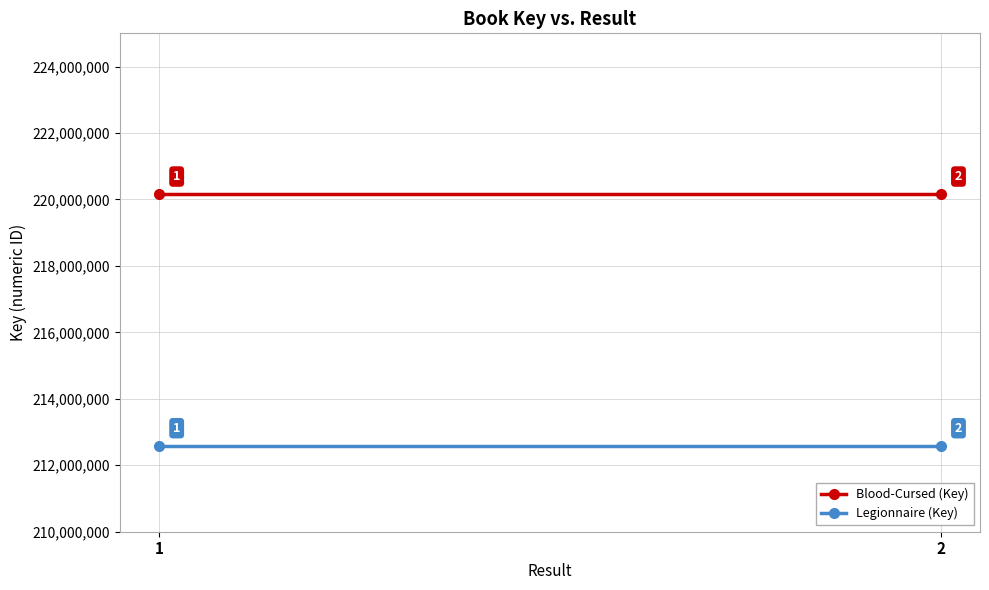

Rank the series by their maximum value, from lowest to highest.

Legionnaire (Key), Blood-Cursed (Key)